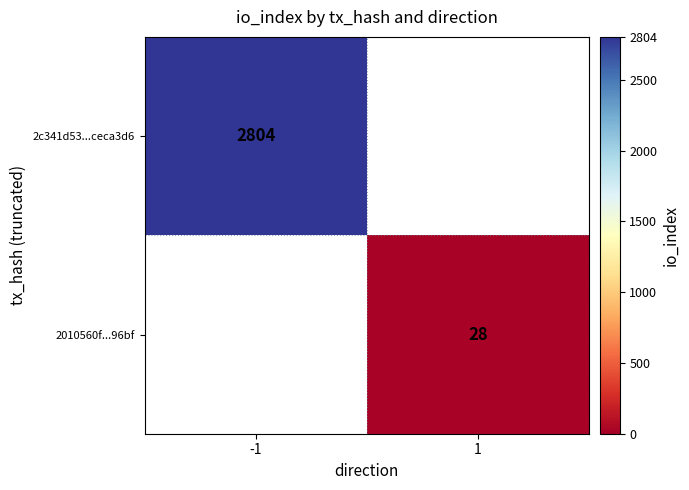

Is it true that 2c341d53...ceca3d6 equals 1576 at -1?

False